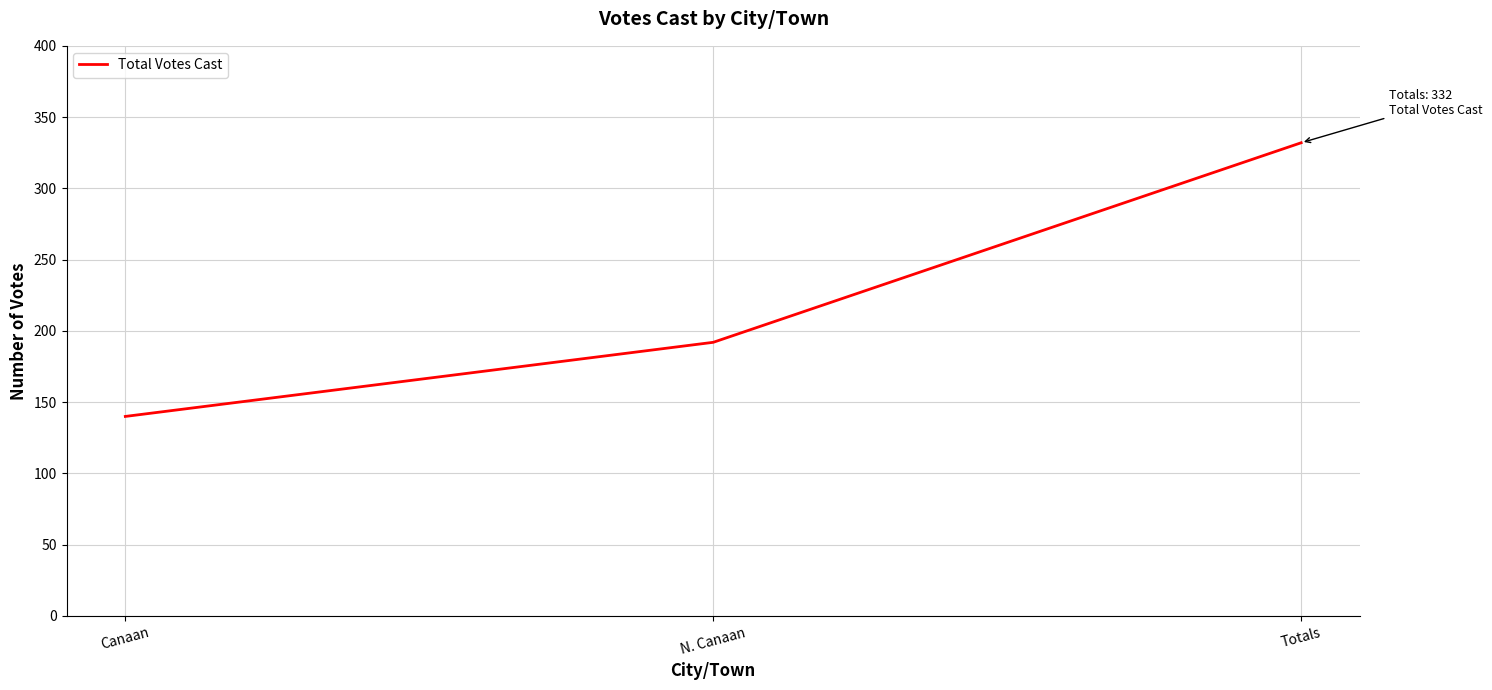

What is the difference between the values at N. Canaan and Totals?

140